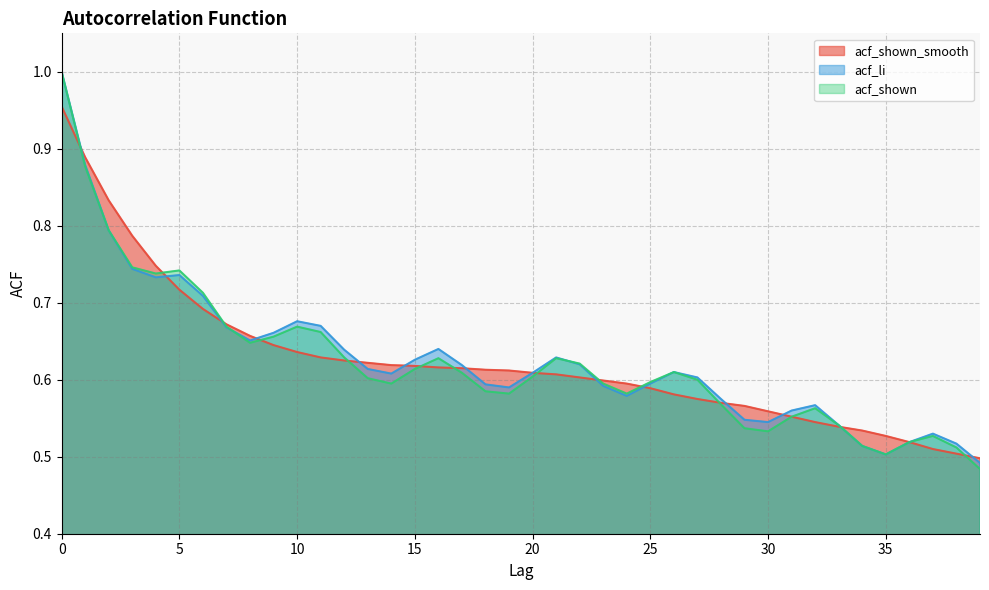

What is the value of the acf_shown_smooth point at the 8th from the left?

0.7